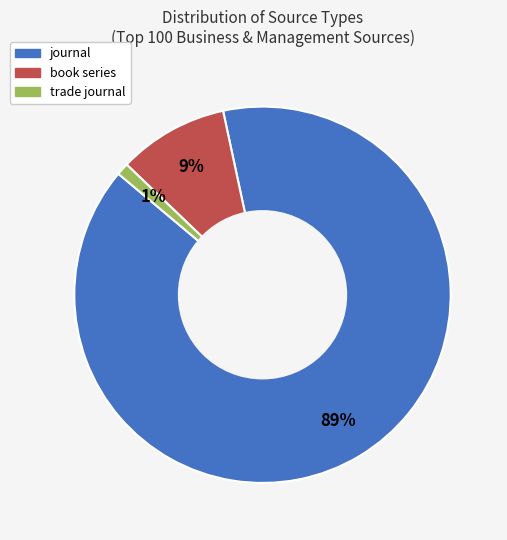

To the nearest percent, what is the average slice percentage?

33%